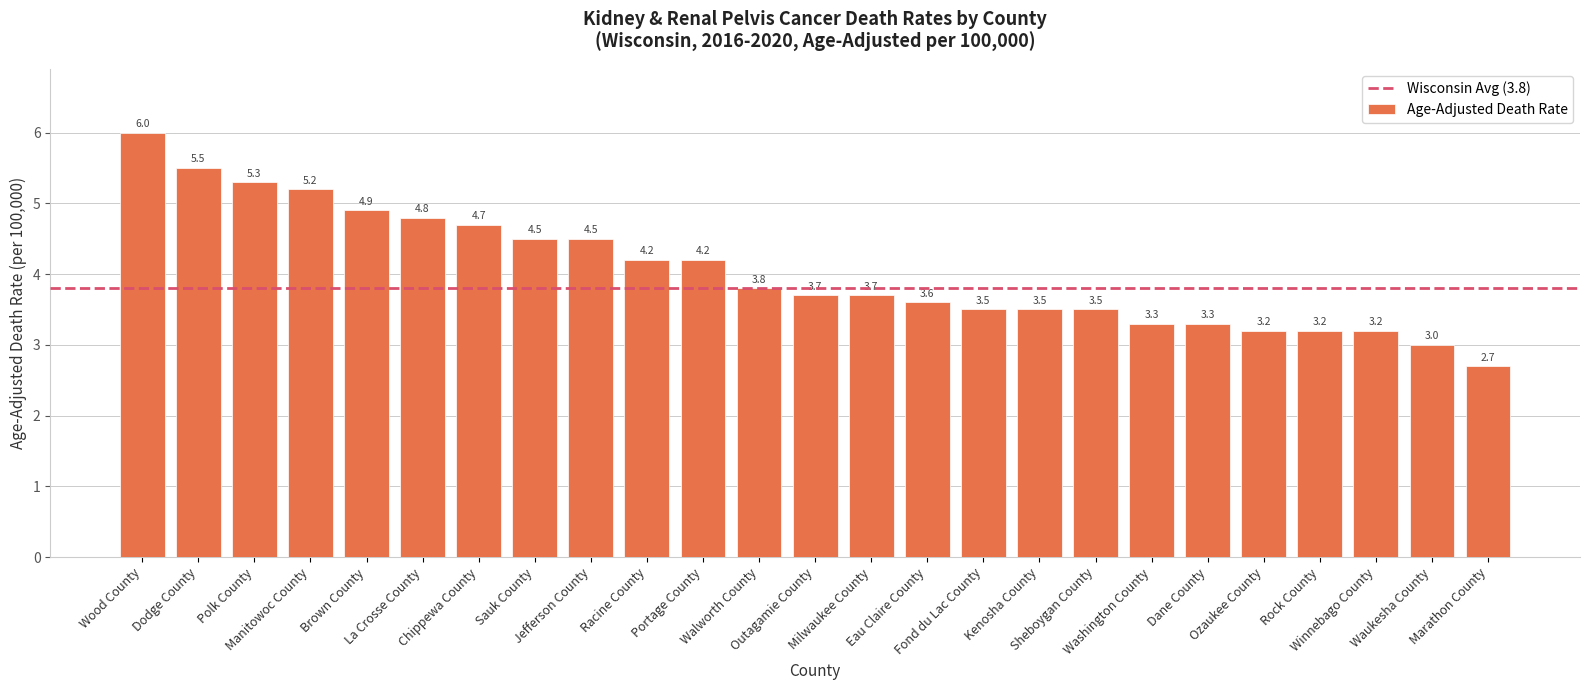

How many categories are shown in the chart?

25